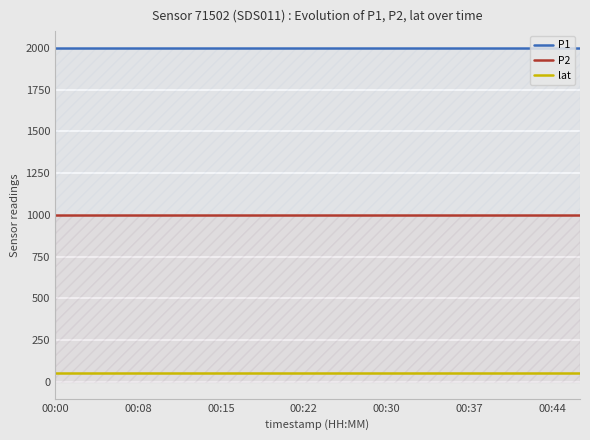

At which label does lat reach its peak?

00:00